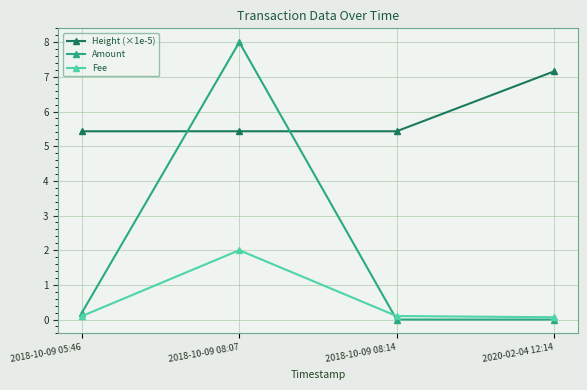

What is the highest value of the Height (×1e-5) series?

7.2